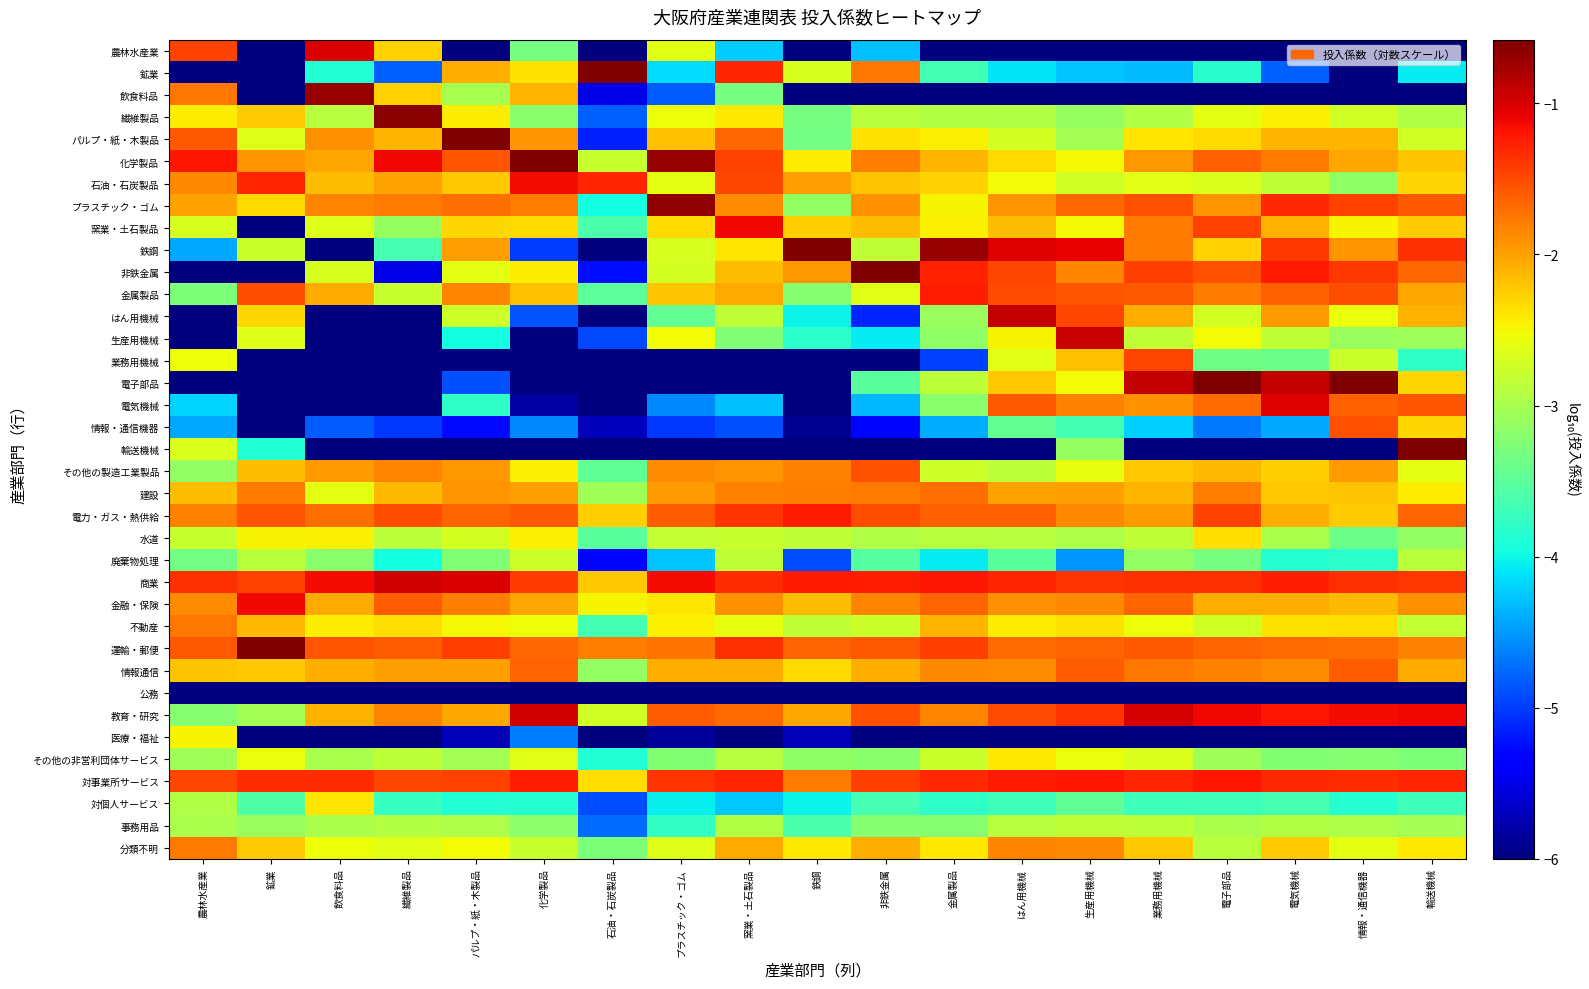

Which category has the lowest value across all series?

鉱業